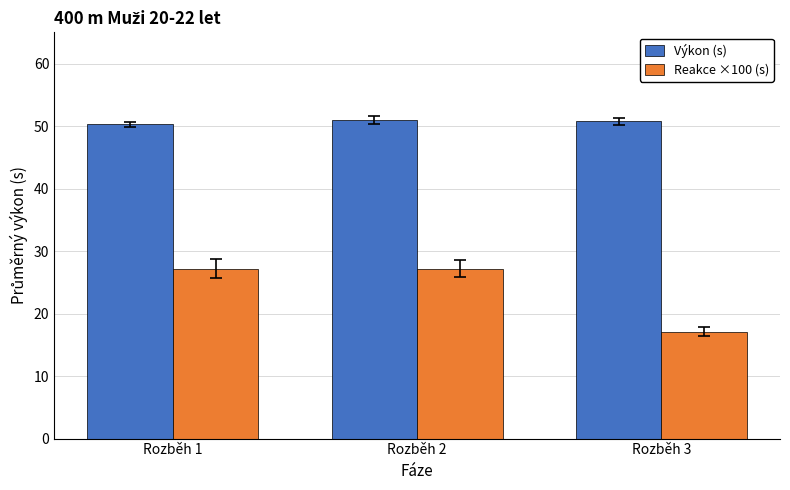

Are the bars horizontal?

No